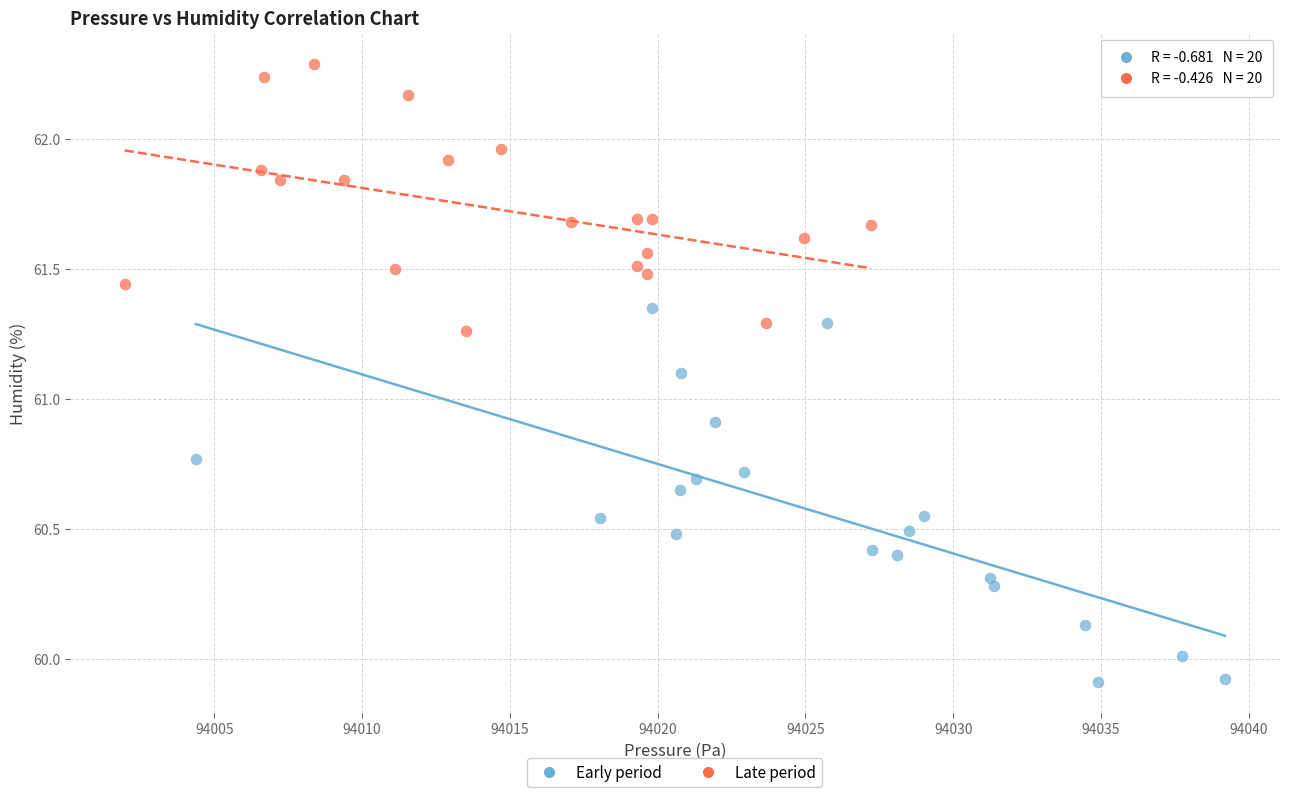

What are all the series names shown in the legend?

Early period, Late period